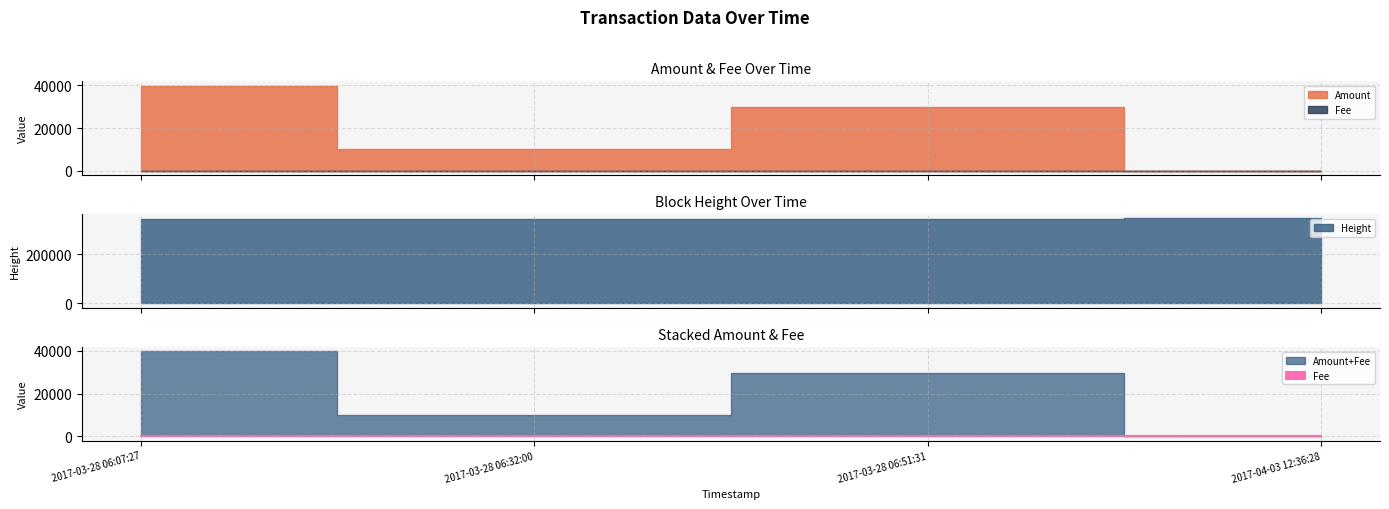

What is the total value across all series at 2017-03-28 06:51:31?

372889.0